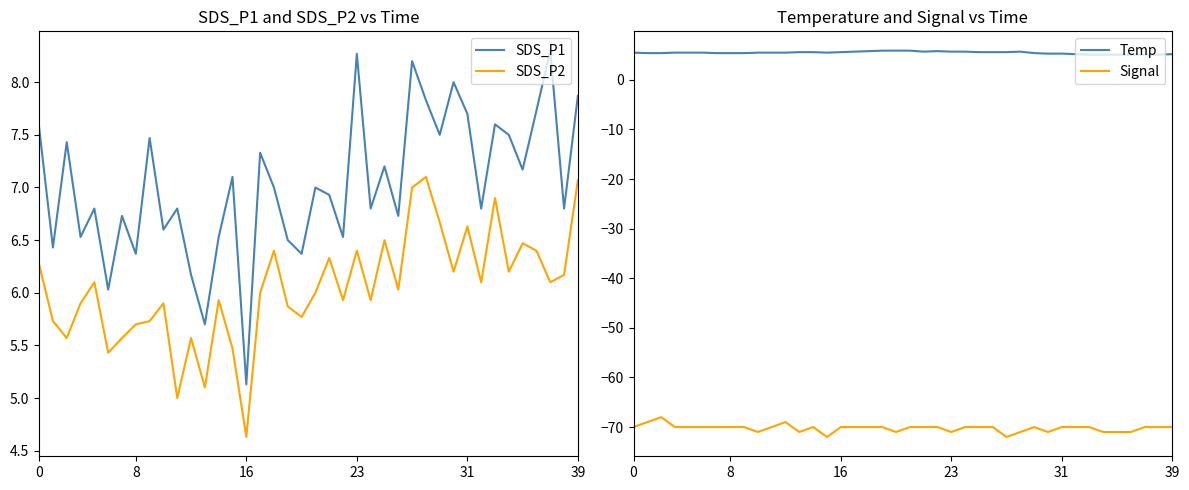

What is the minimum value for SDS_P2?

4.6